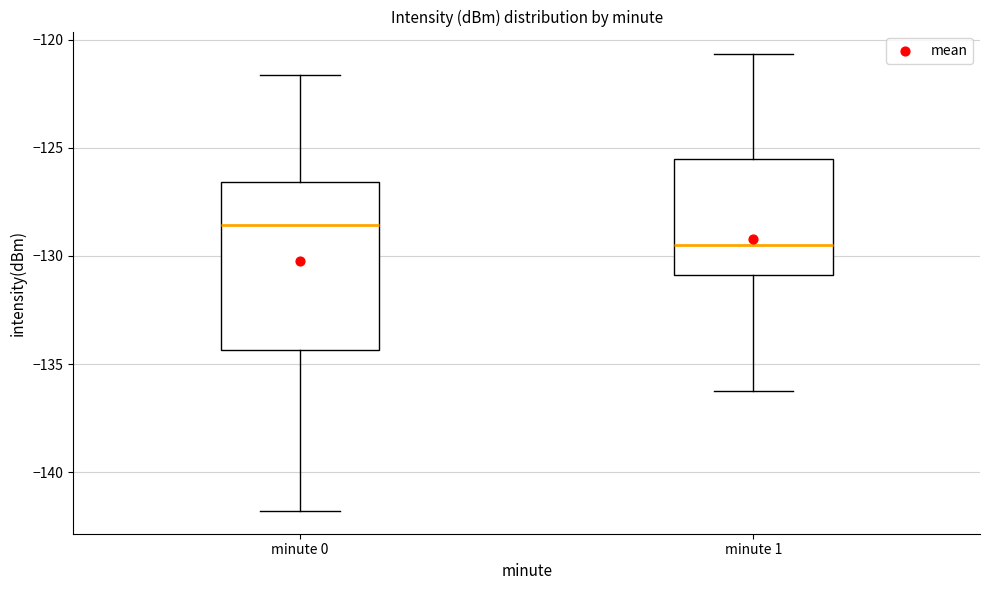

Reading left to right, read every box against the y-axis: the position of its median line, the range the box covers, and the ends of its whiskers. The values are not printed on the chart, so give them approximately, as read against the axis.

minute 0: median -128.5, box -134.5 to -126.5, whiskers -142.0 to -121.5
minute 1: median -129.5, box -131.0 to -125.5, whiskers -136.0 to -120.5